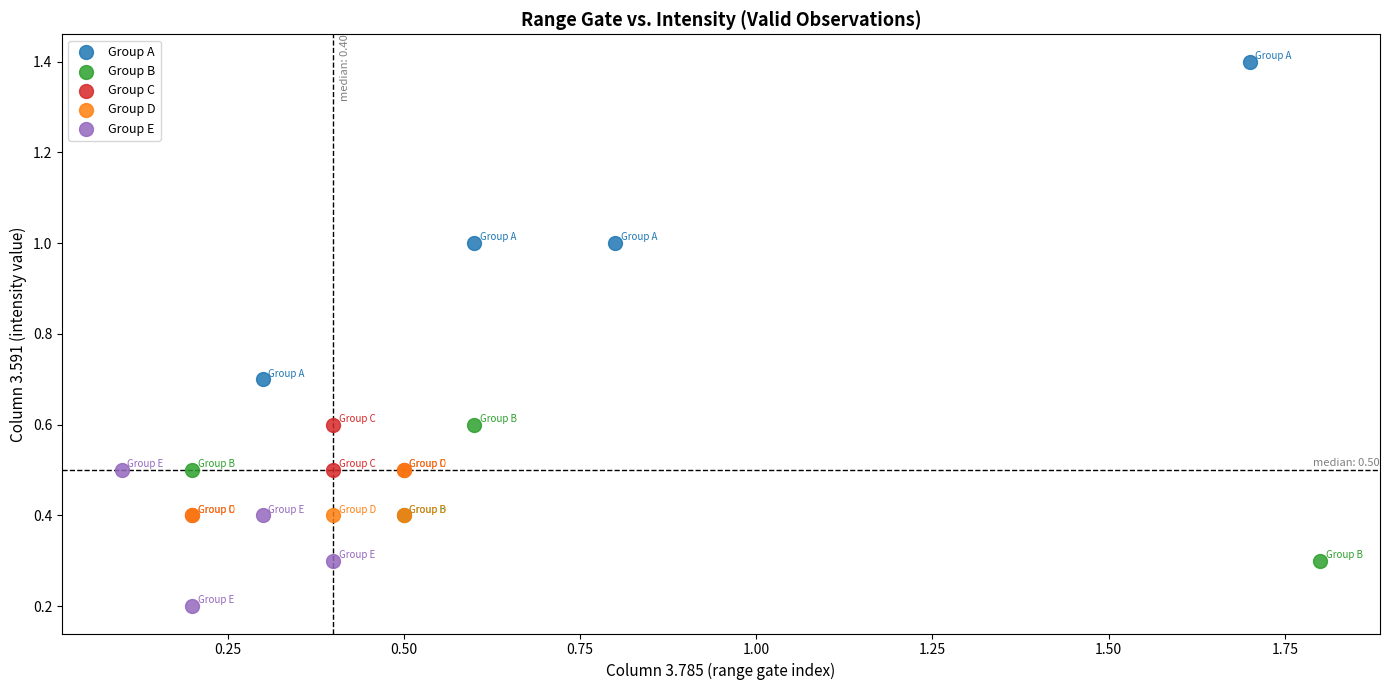

Which series contains the lowest Y value?

Group E